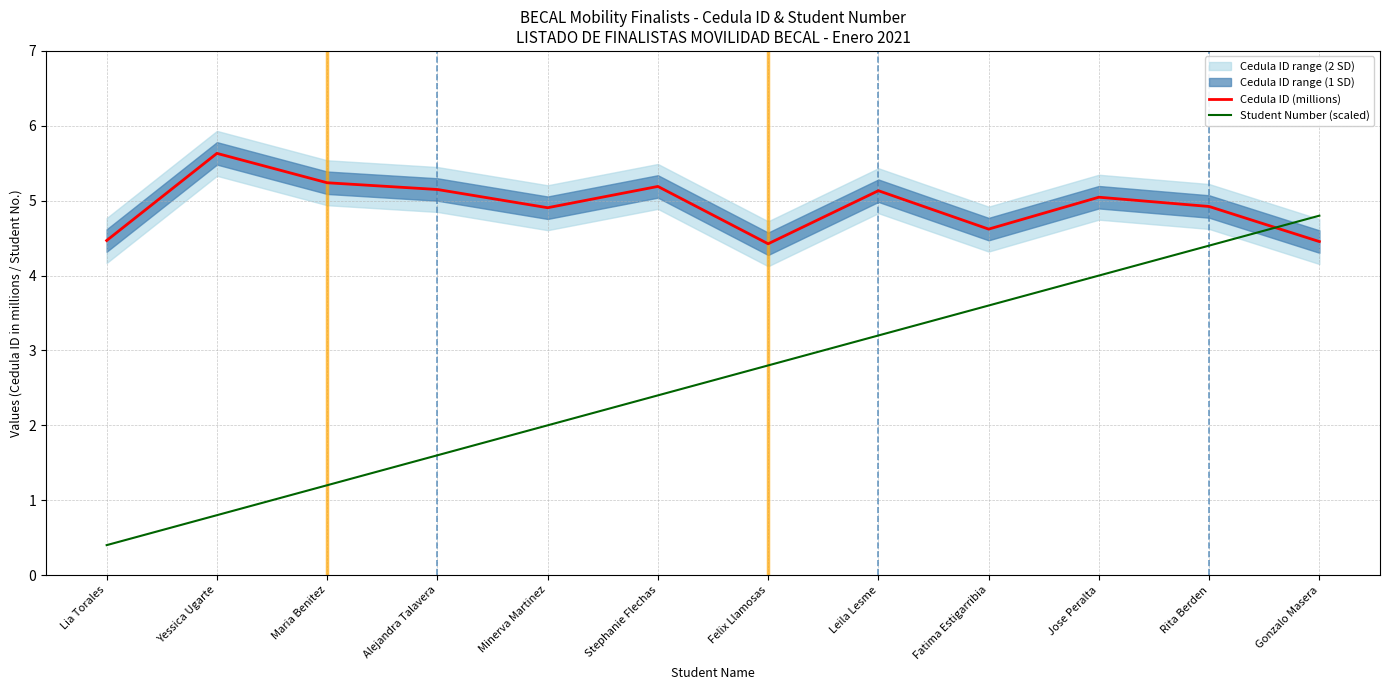

Where is Student Number (scaled) nearest to the value 2?

Minerva Martinez